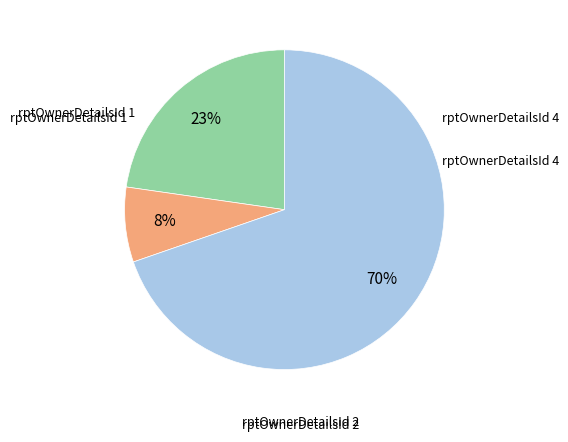

Does any single category account for the majority?

Yes